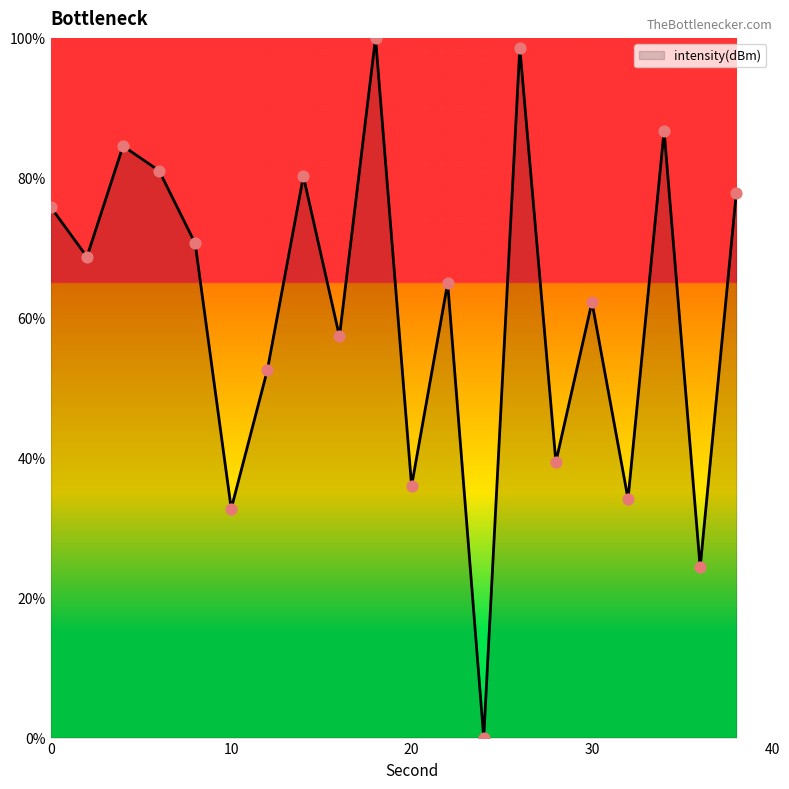

What is the difference between the maximum and minimum values?

100.0